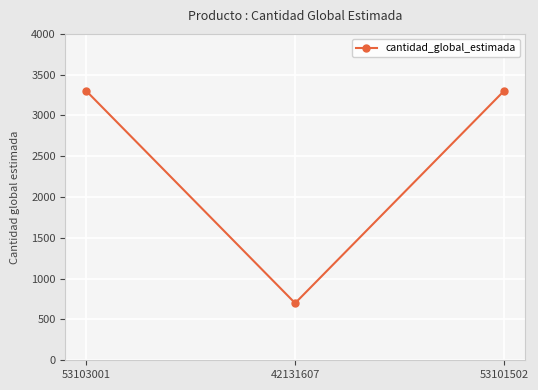

Is it true that the value at 42131607 is 700?

True